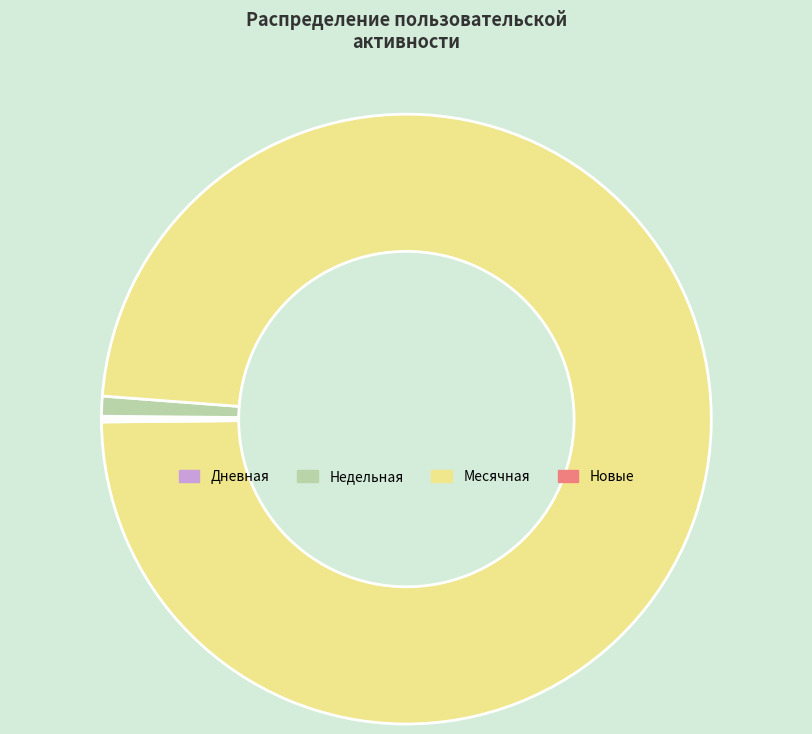

Which category accounts for the majority?

Месячная